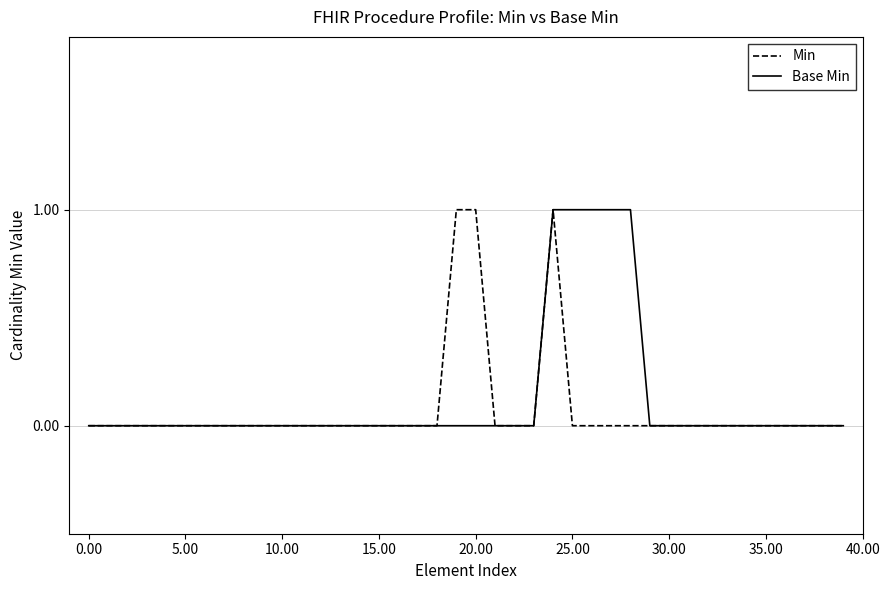

At how many categories does at least one series exceed 0?

7